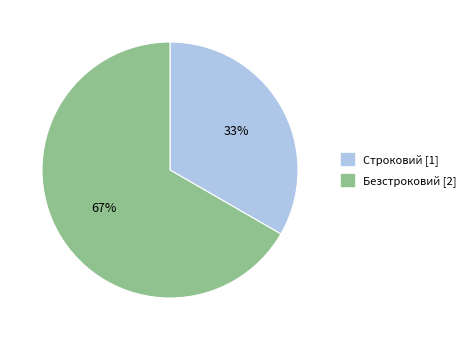

Approximately how many times larger is the value at Строковий compared to Безстроковий?

0.5